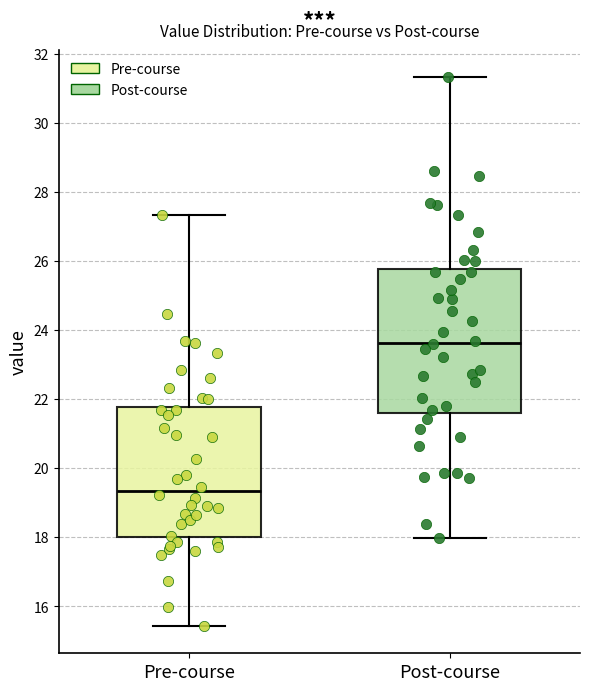

Which box has the lowest median line?

Pre-course